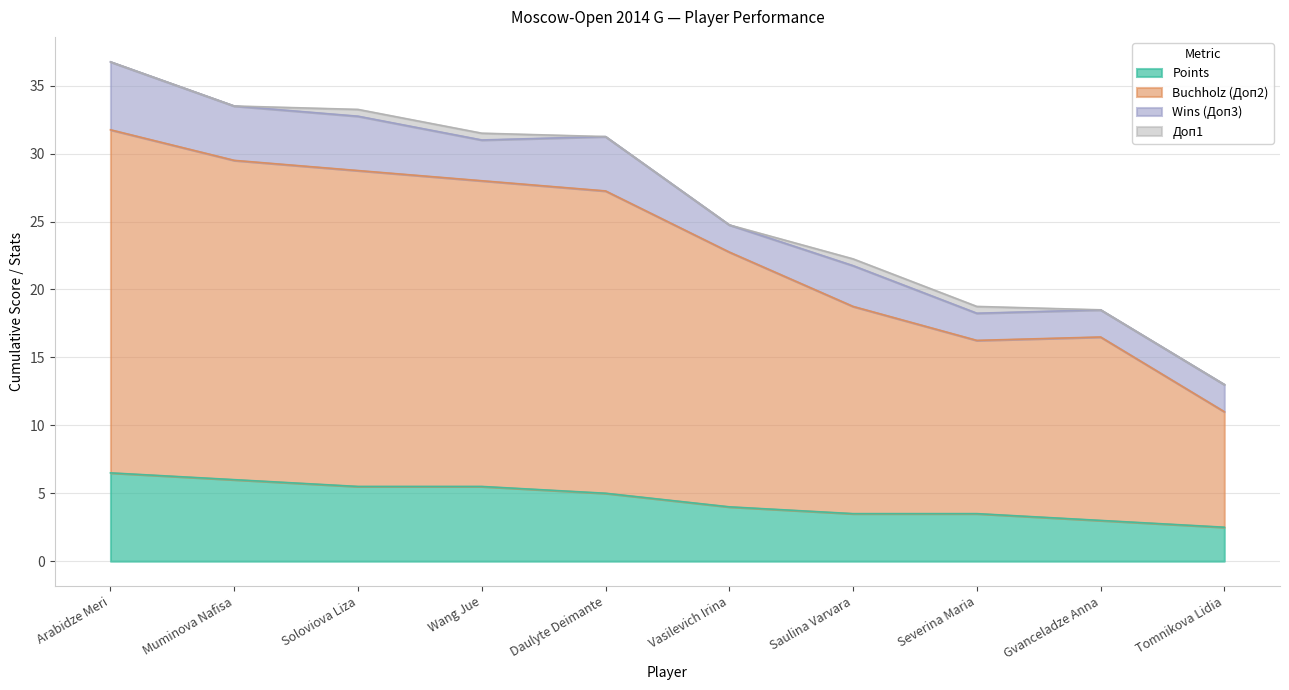

At which label does Points reach its peak?

Arabidze Meri